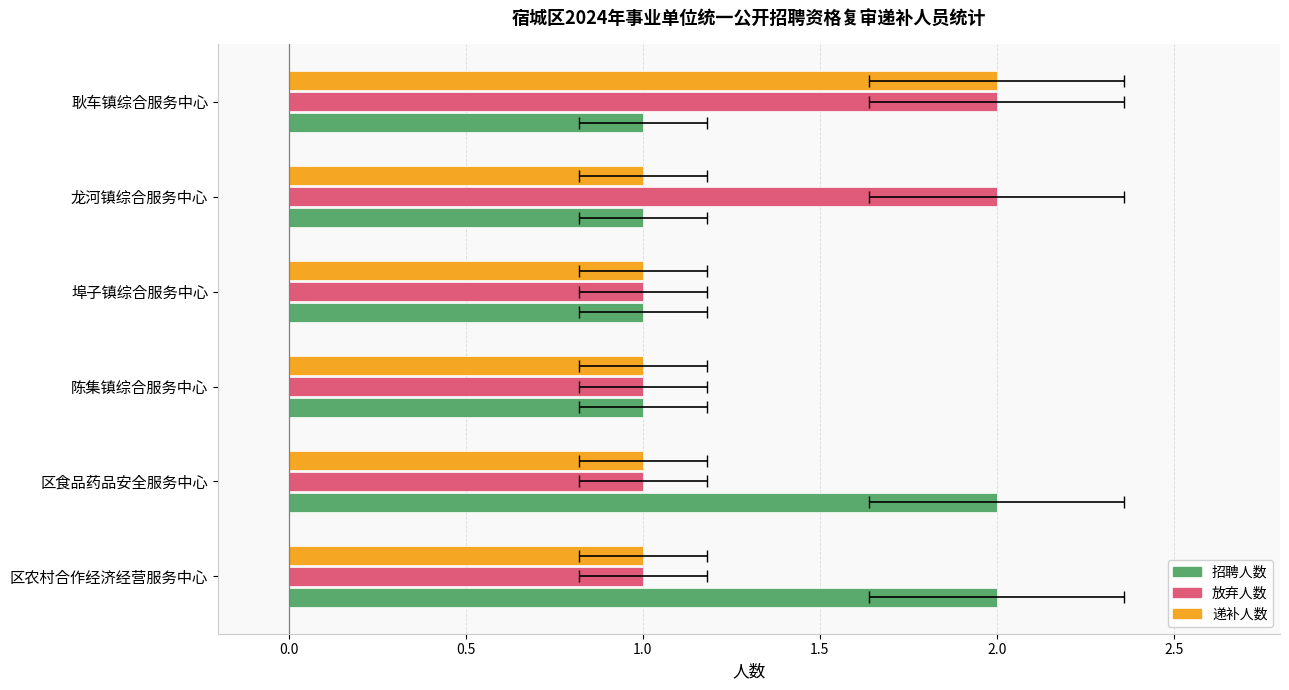

At how many categories does at least one series exceed 1?

4